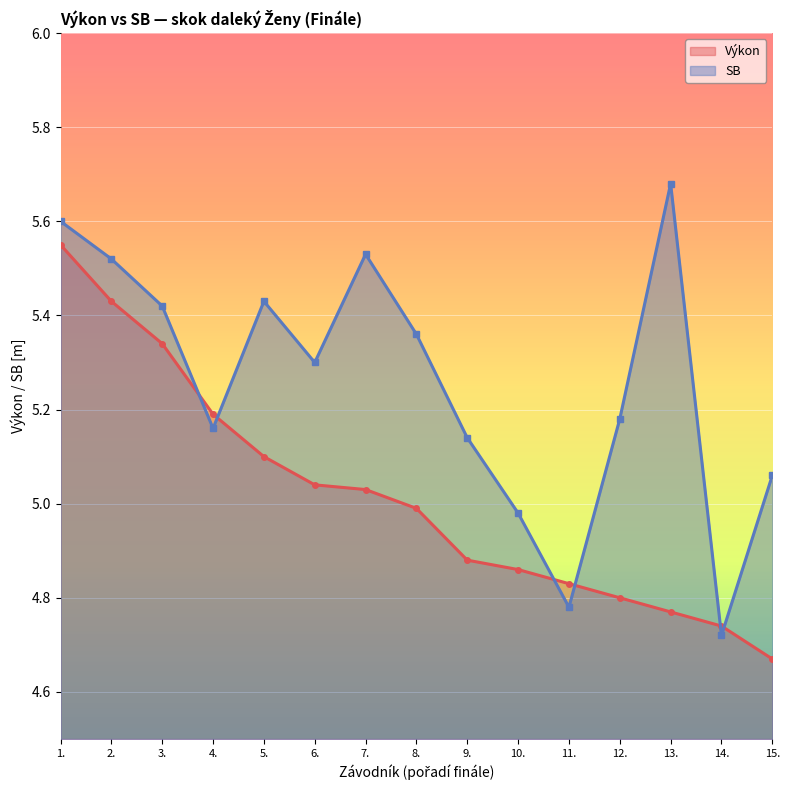

How many lines are shown in the chart?

2